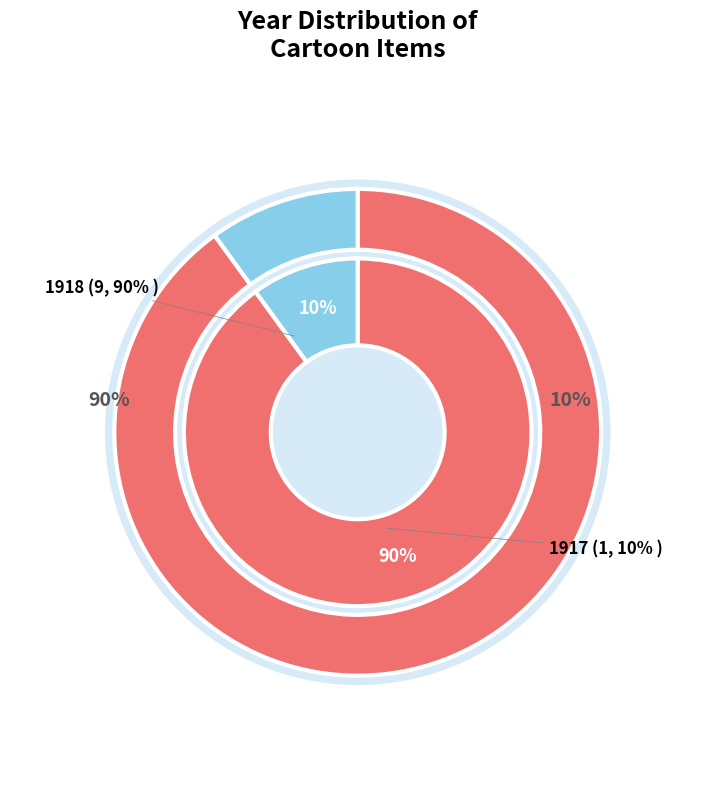

Between 3458 and 3528, which is larger?

3528